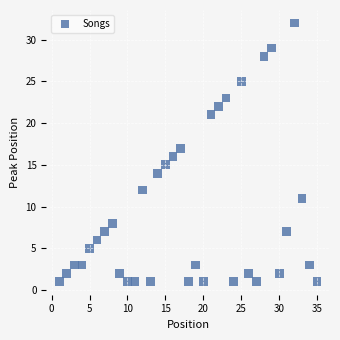

What is the range of X values (max minus min)?

34